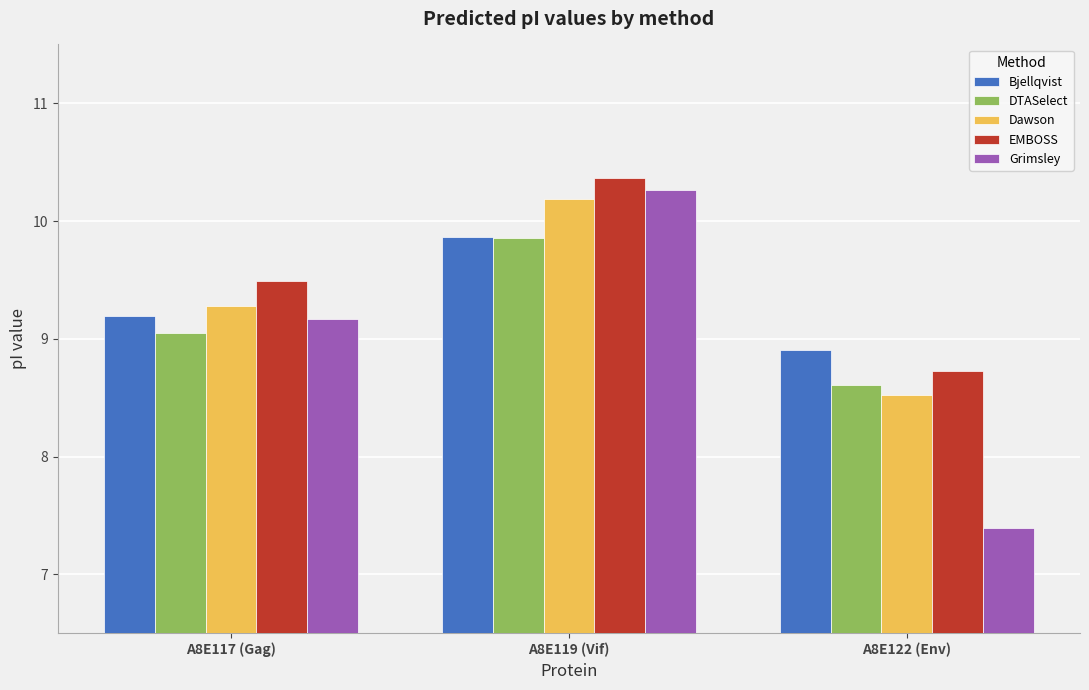

At which category is the sum across all series the highest?

A8E119 (Vif)